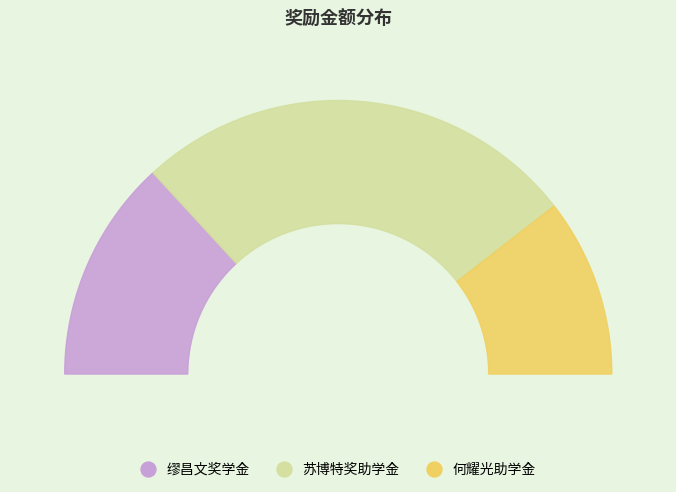

To the nearest percent, what percentage of the pie is 苏博特奖助学金?

53%